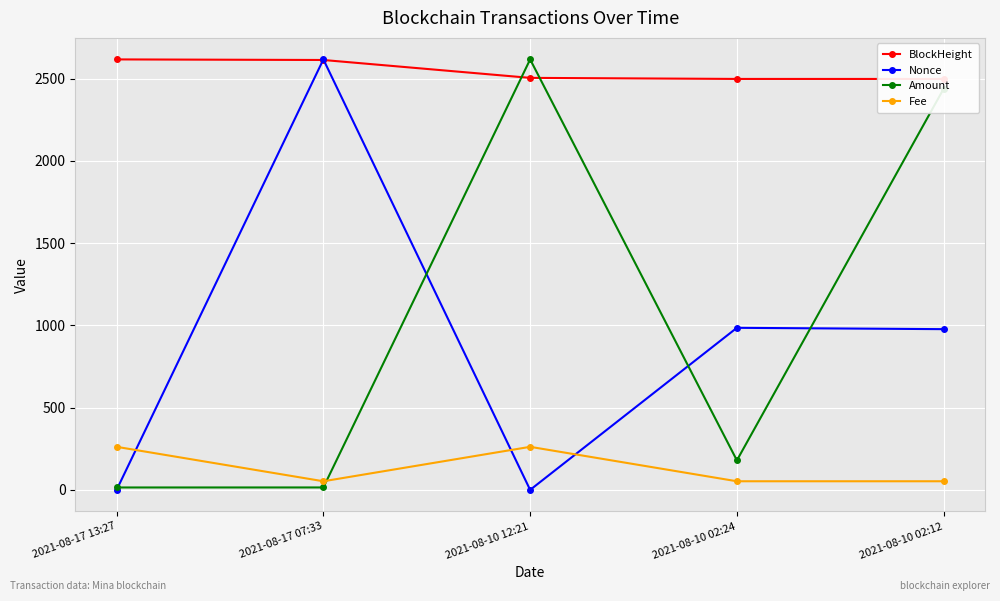

What position from the right is 2021-08-10 02:12?

1